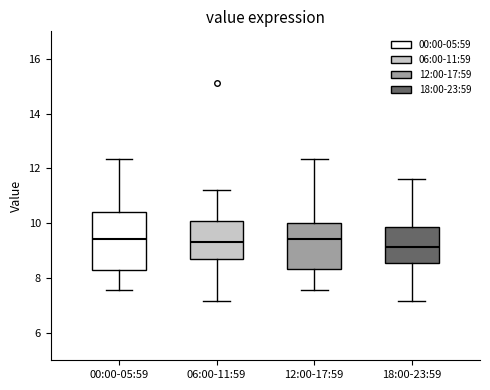

Where is the upper edge of the box for 12:00-17:59 on the y-axis? The values are not printed on the chart, so give them approximately, as read against the axis.

10.0